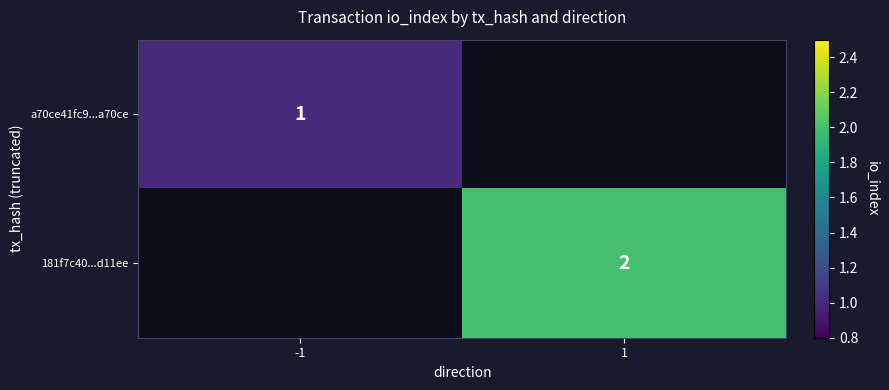

Is the value of 181f7c40...d11ee at 1 greater than the value of a70ce41fc9...a70ce at -1?

Yes